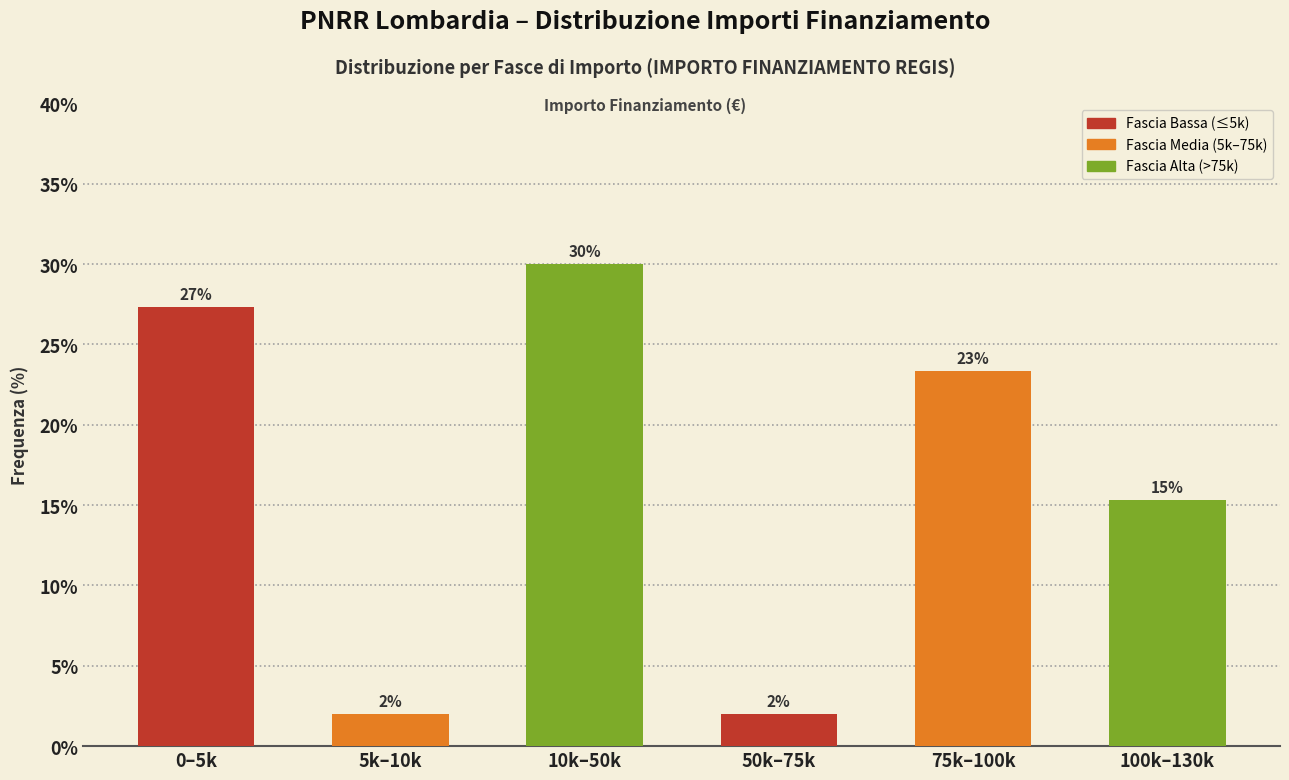

What is the label of the 5th bar from the left?

75k–100k